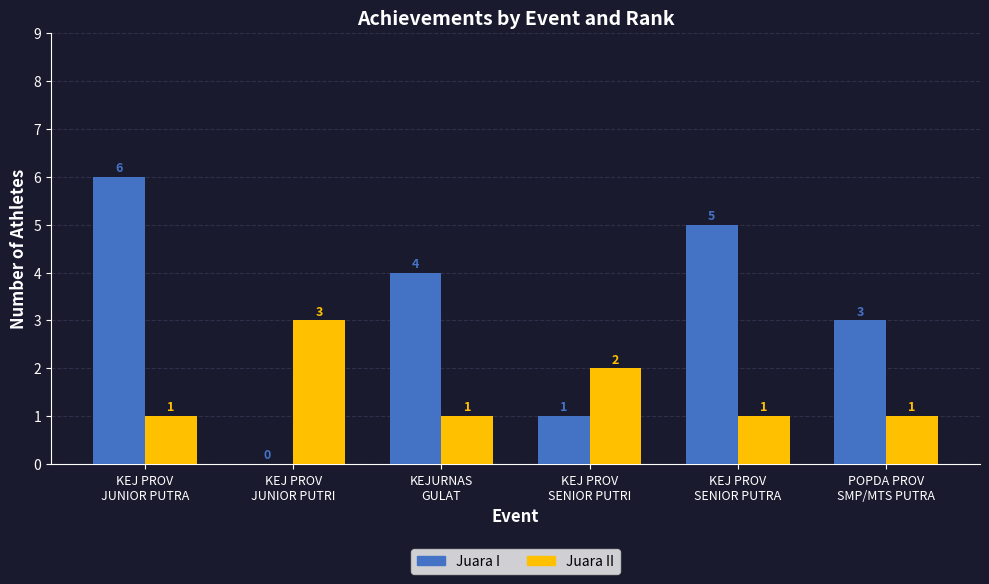

Which series has the largest total across all categories?

Juara I